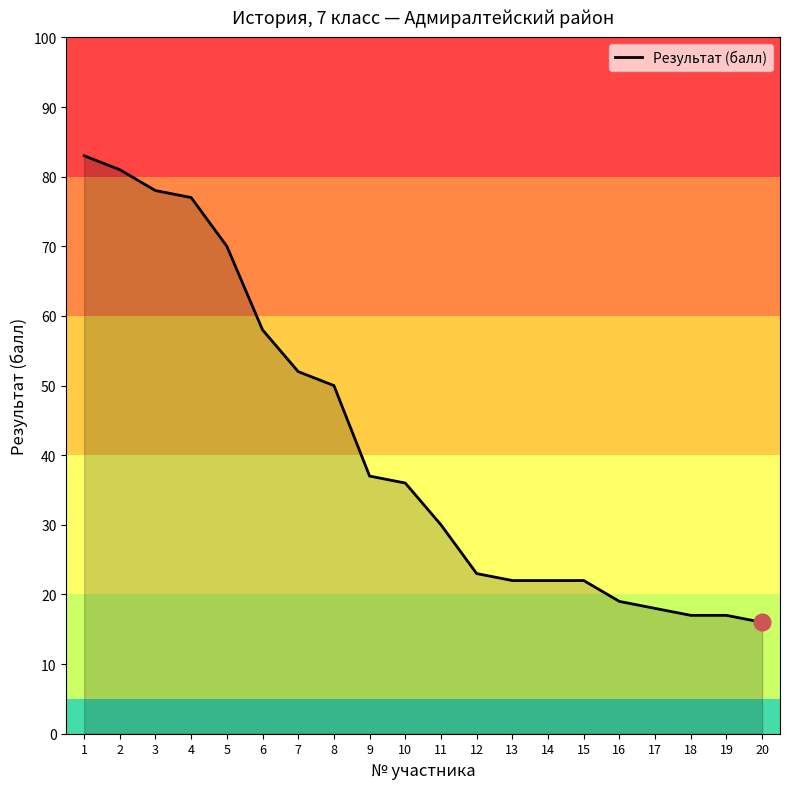

The value at 2 is 141. True or false?

False